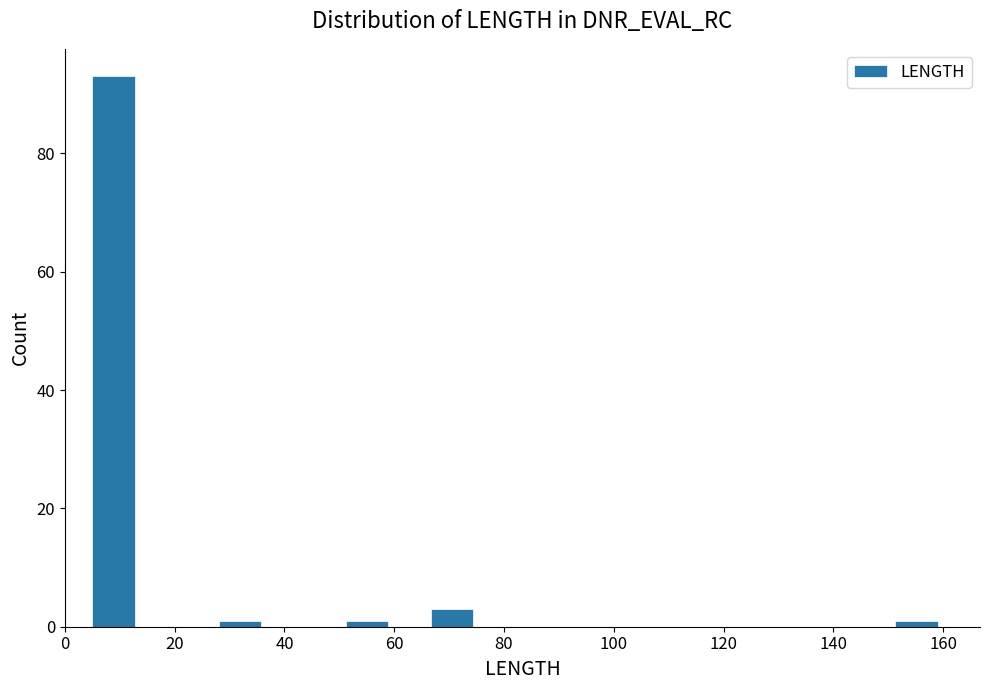

Around what value on the x-axis is the tallest bar? Give the approximate position of its centre, as read against the axis.

8